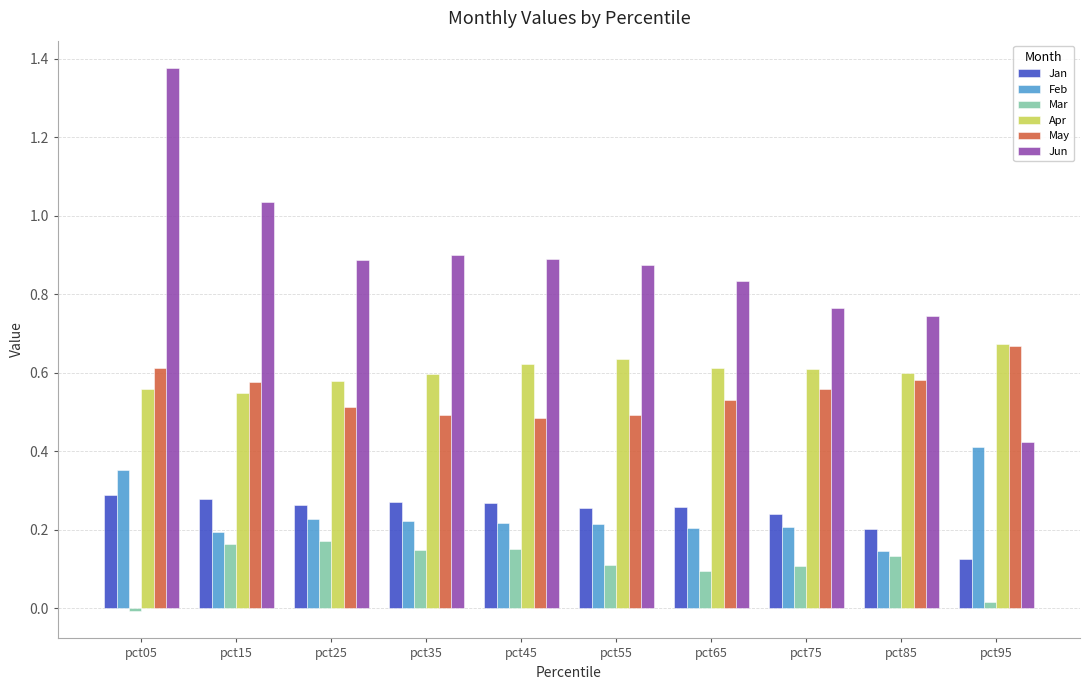

Is it true that Jan equals 0.3 at pct15?

True